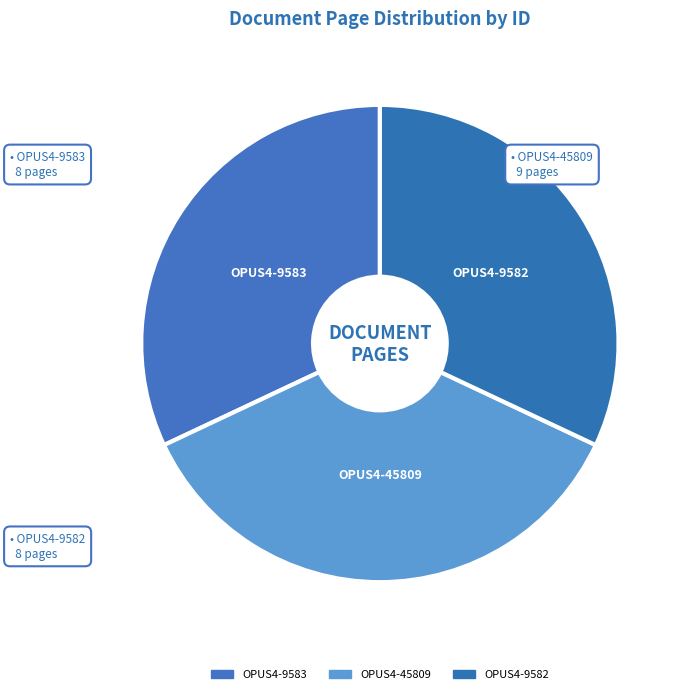

To the nearest percent, what portion does OPUS4-9582 represent?

32%